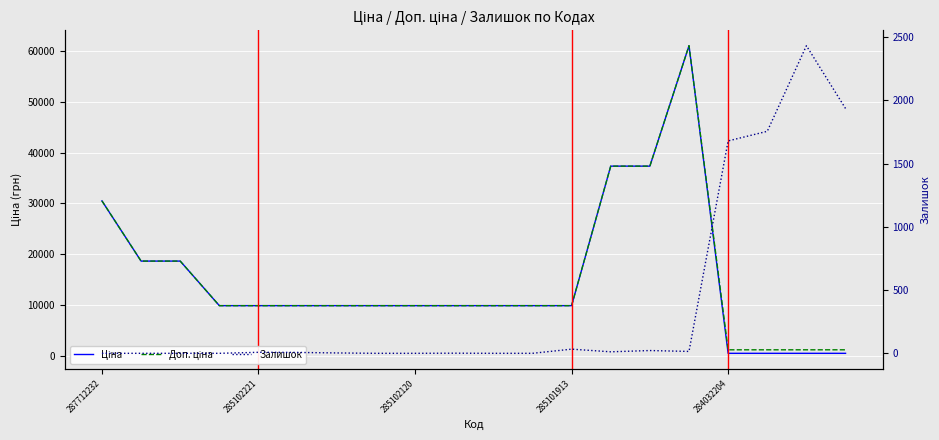

Between 11 and 12, which series saw the biggest shift?

Залишок